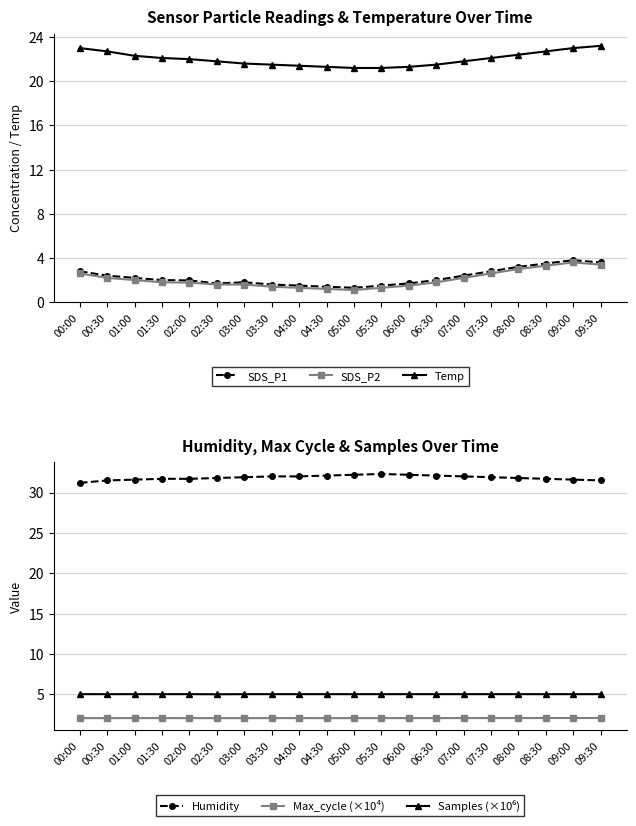

Rank the series at 06:00 from highest to lowest value.

Humidity, Temp, Samples (×10⁶), Max_cycle (×10⁴), SDS_P1, SDS_P2